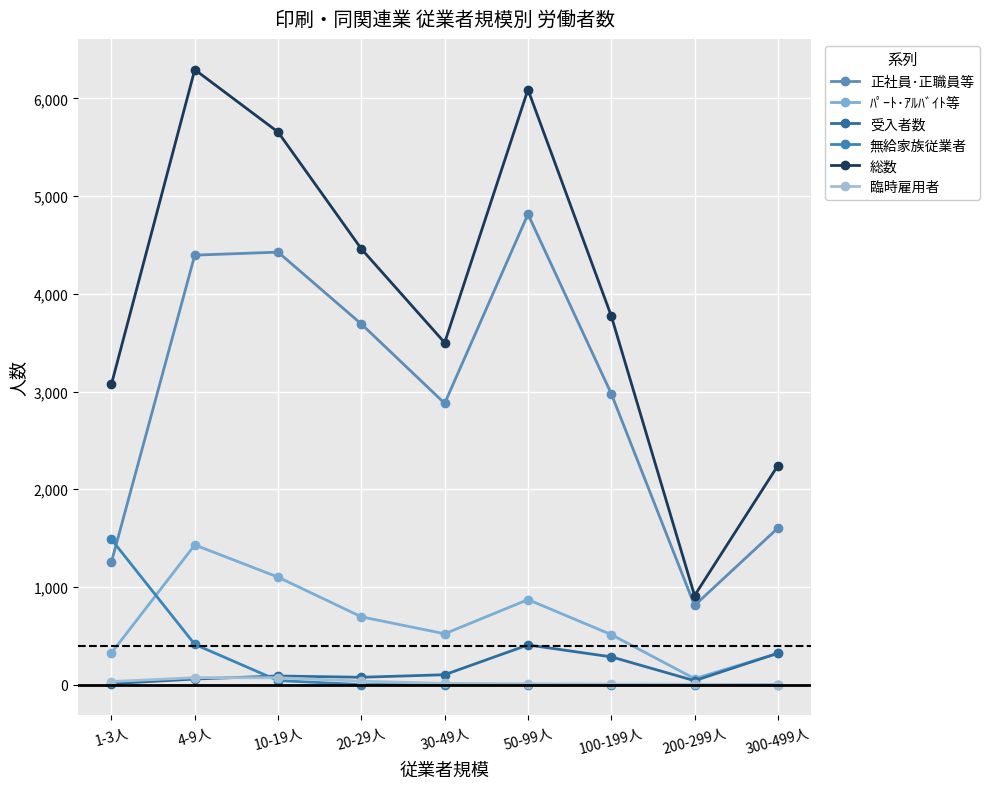

What is the label of the 8th point from the right?

4-9人